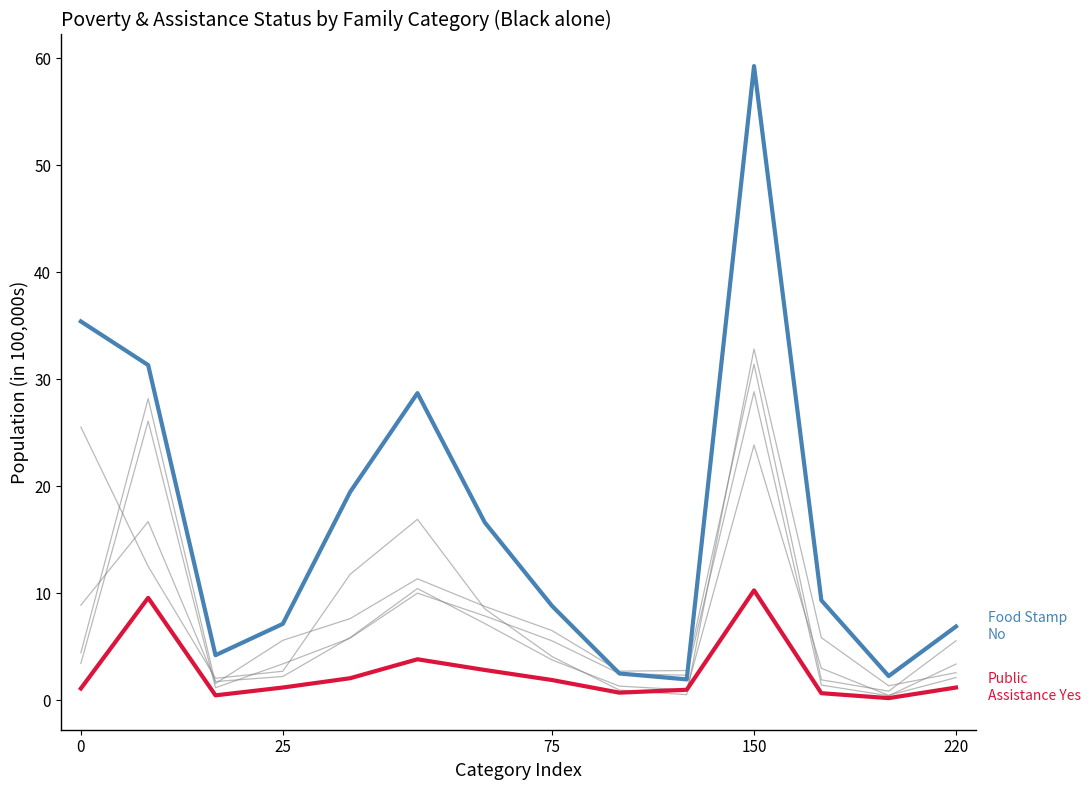

Does the chart display data point markers on the line(s)?

No